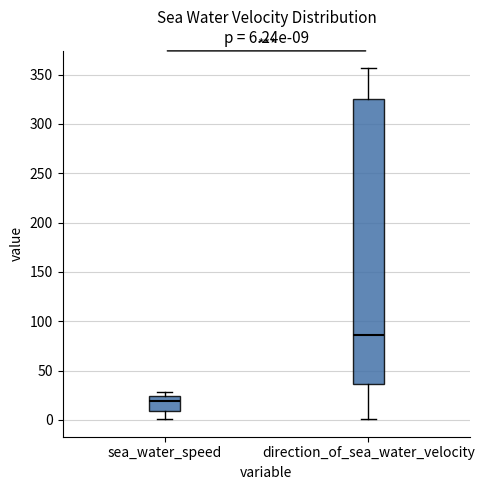

Comparing the boxes themselves (not the whiskers), which one is the tallest?

direction_of_sea_water_velocity